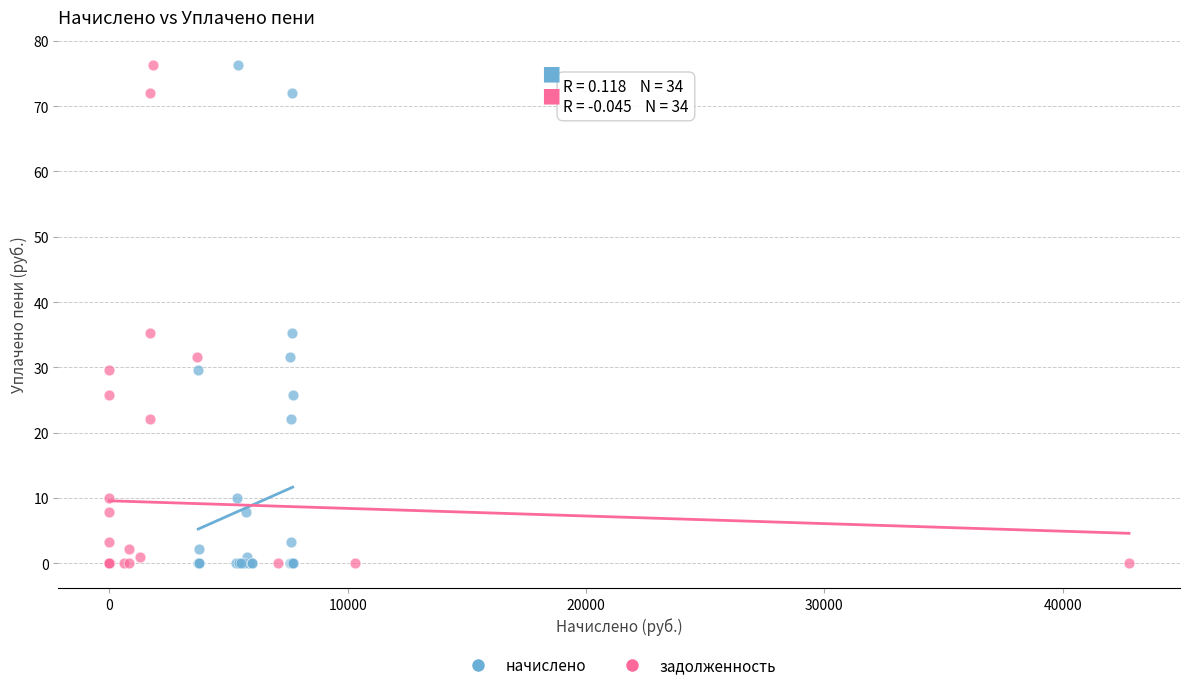

What are all the series names shown in the legend?

начислено, задолженность